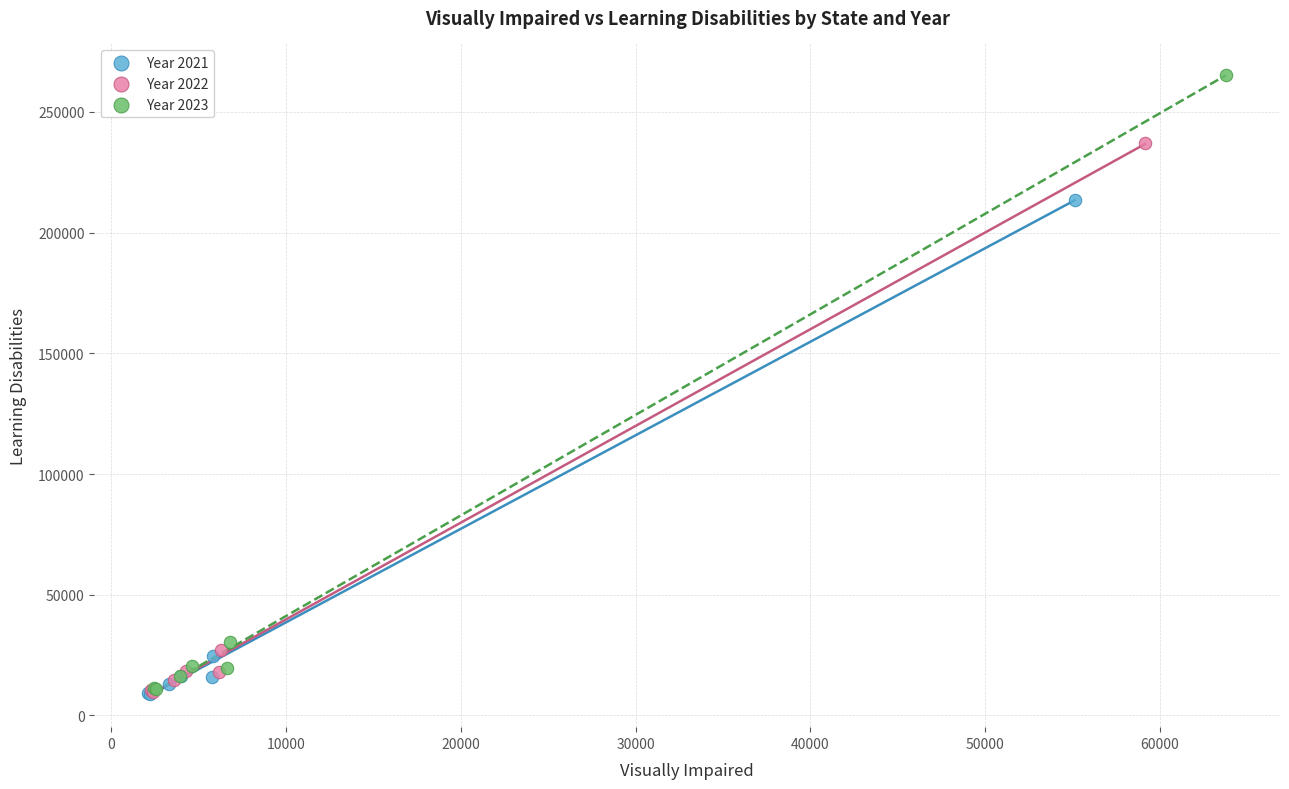

Which series has the widest spread of Y values?

Year 2023